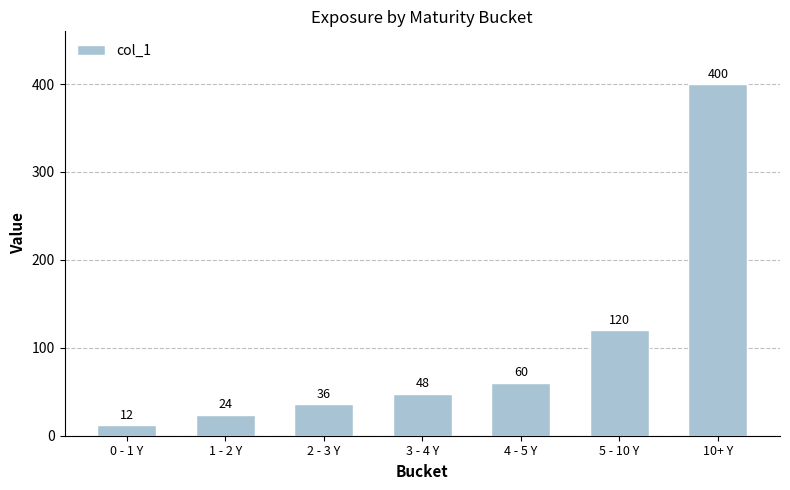

How many categories are shown in the chart?

7